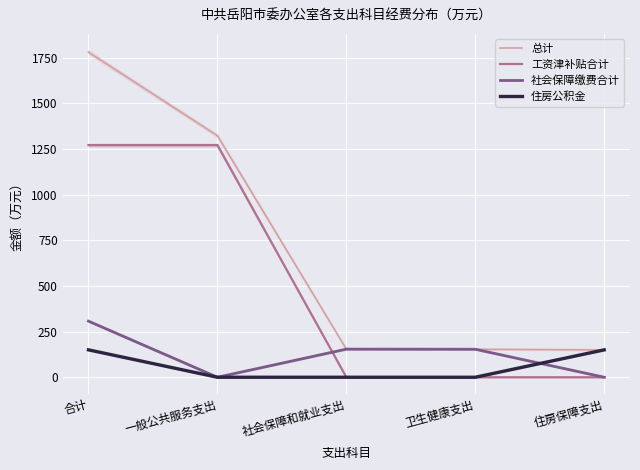

Reading left to right, transcribe all the data shown in this chart.

总计: 合计=1780.0	一般公共服务支出=1322.7	社会保障和就业支出=153.9	卫生健康支出=153.3	住房保障支出=150.1
工资津补贴合计: 合计=1271.1	一般公共服务支出=1271.1	社会保障和就业支出=0.0	卫生健康支出=0.0	住房保障支出=0.0
社会保障缴费合计: 合计=307.2	一般公共服务支出=0.0	社会保障和就业支出=153.9	卫生健康支出=153.3	住房保障支出=0.0
住房公积金: 合计=150.1	一般公共服务支出=0.0	社会保障和就业支出=0.0	卫生健康支出=0.0	住房保障支出=150.1